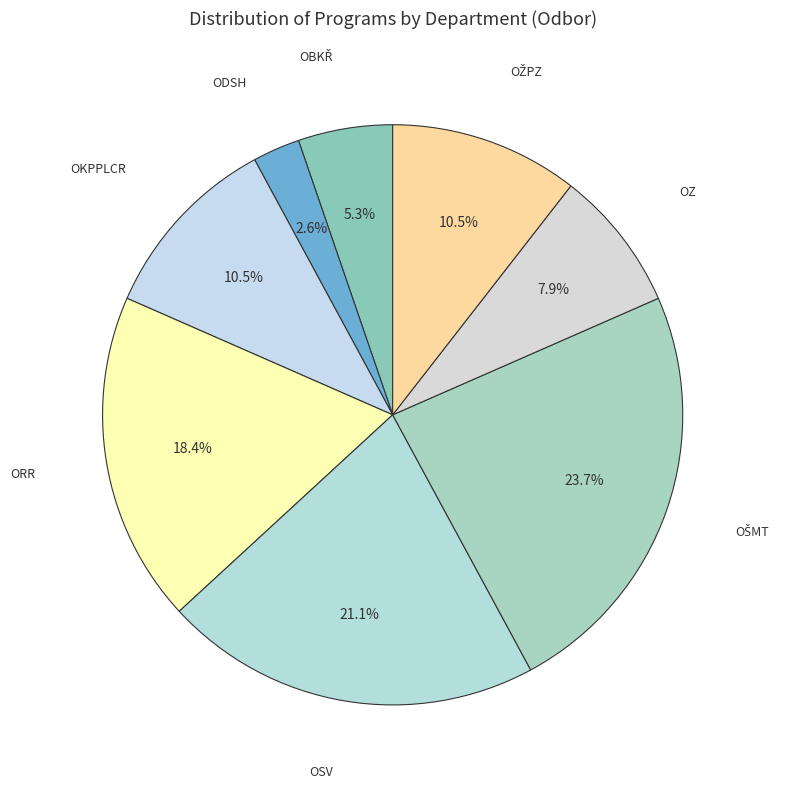

What percentage is the ODSH slice, to the nearest percent?

3%